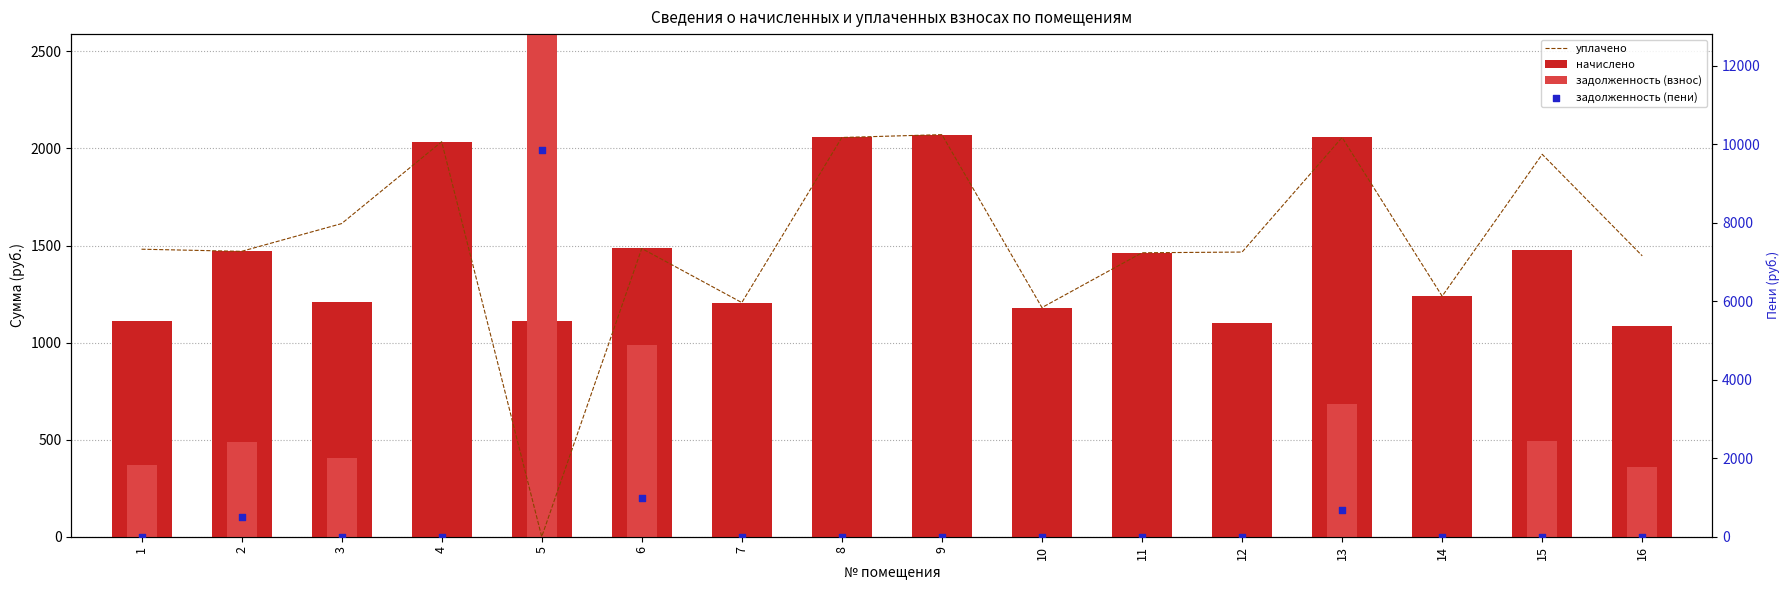

At how many categories does at least one series exceed 4916?

1